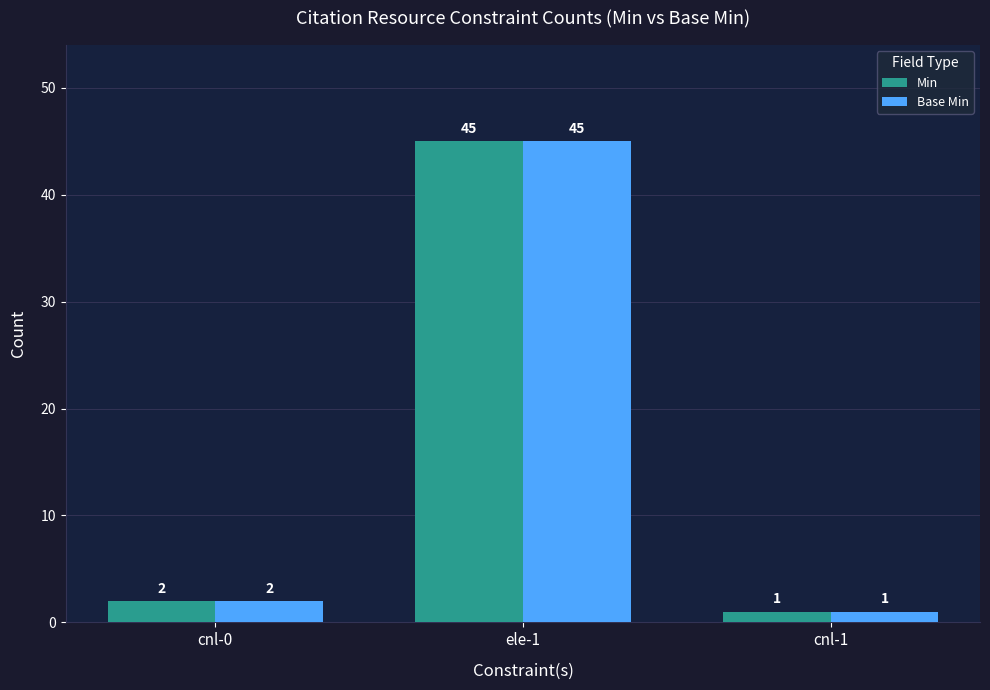

What is the difference between the maximum and minimum values in the Base Min series?

44